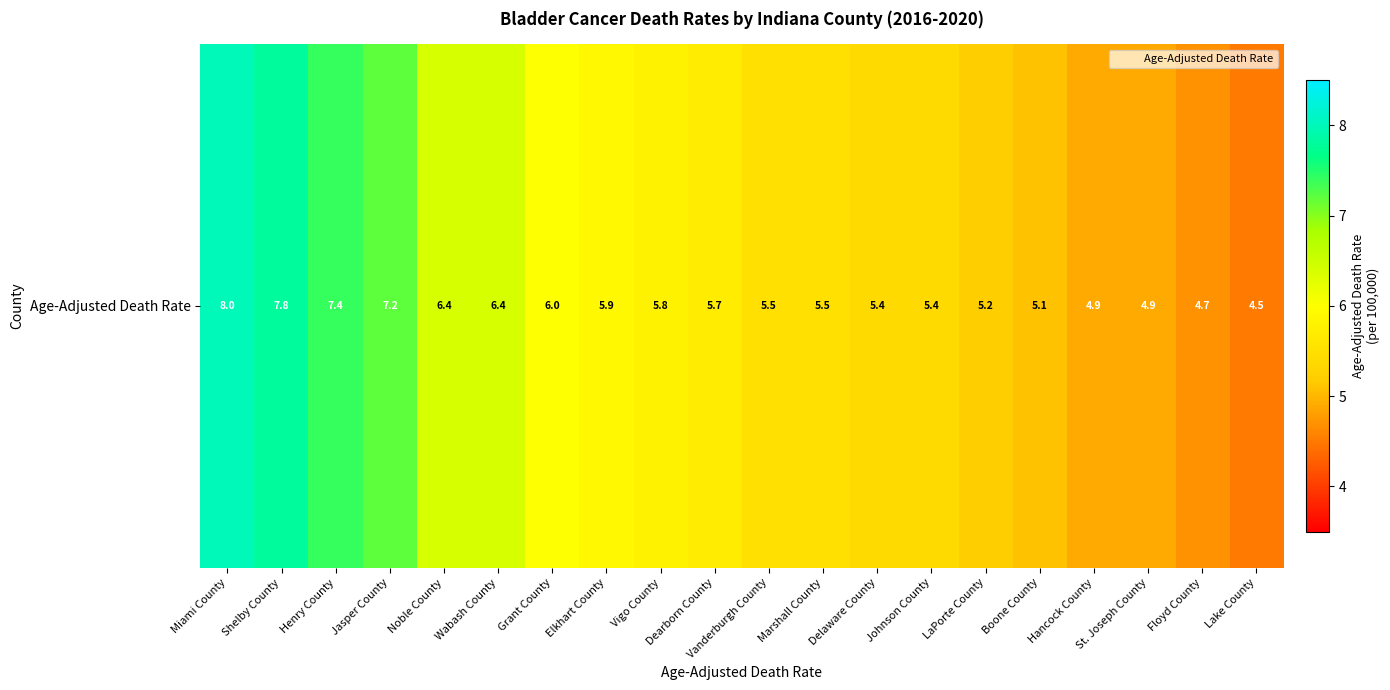

Where does the data first go above 5?

Miami County